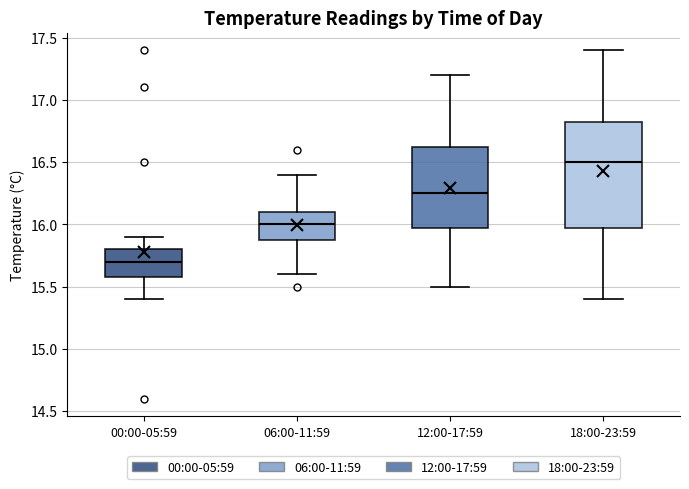

Reading left to right, read every box against the y-axis: the position of its median line, the range the box covers, and the ends of its whiskers. The values are not printed on the chart, so give them approximately, as read against the axis.

00:00-05:59: median 15.70, box 15.60 to 15.80, whiskers 15.40 to 15.90
06:00-11:59: median 16.00, box 15.90 to 16.10, whiskers 15.60 to 16.40
12:00-17:59: median 16.25, box 16.00 to 16.65, whiskers 15.50 to 17.20
18:00-23:59: median 16.50, box 16.00 to 16.85, whiskers 15.40 to 17.40